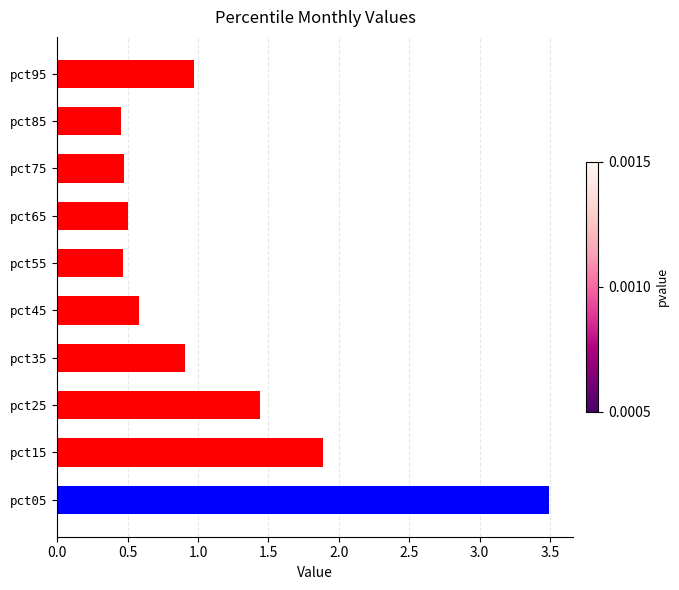

Count the number of data series in this chart.

1